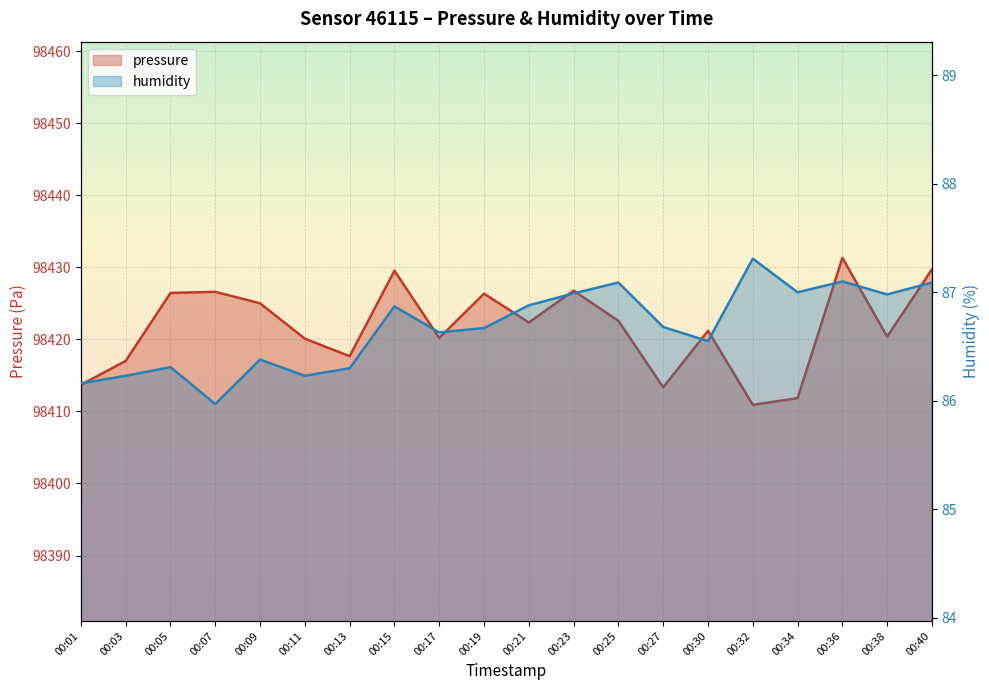

Rank the series at 00:13 from lowest to highest value.

humidity, pressure